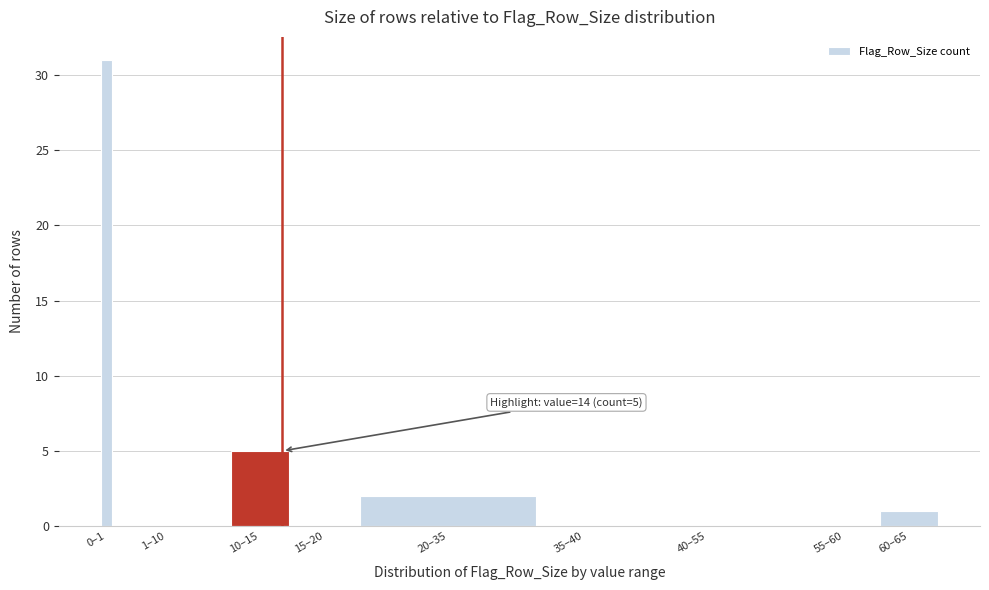

Reading right to left, extract all data points from this chart.

60–65=1	55–60=0	40–55=0	35–40=0	20–35=2	15–20=0	10–15=5	1–10=0	0–1=31